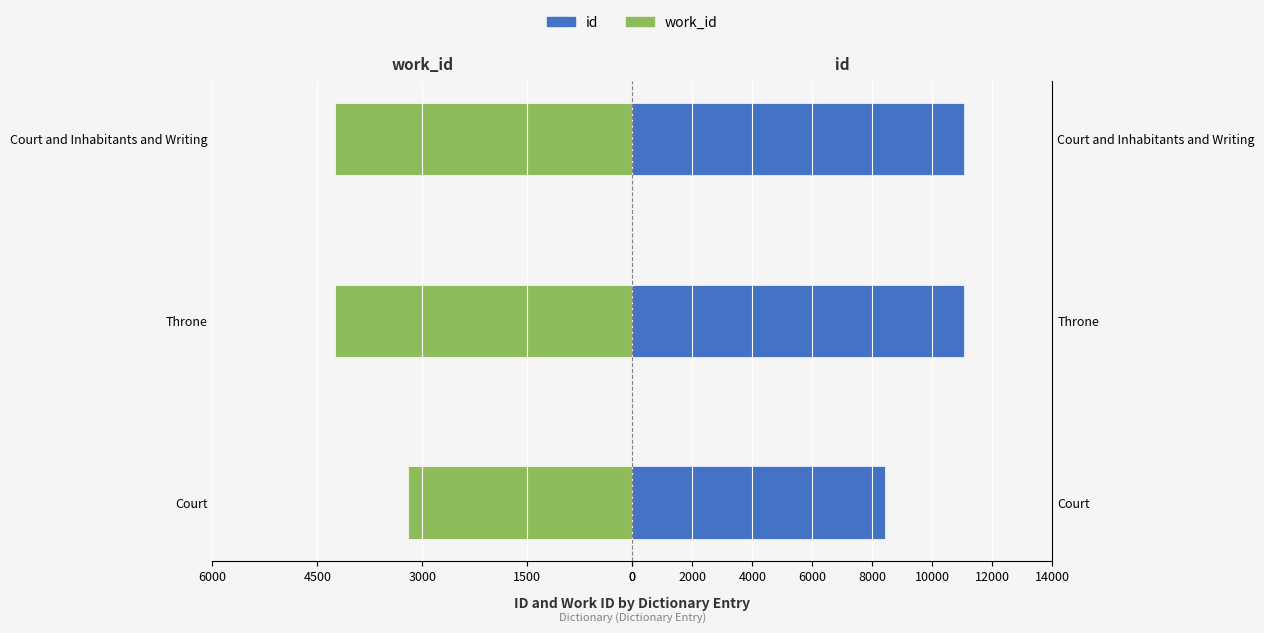

What is the difference between the maximum and minimum values in the id series?

2641